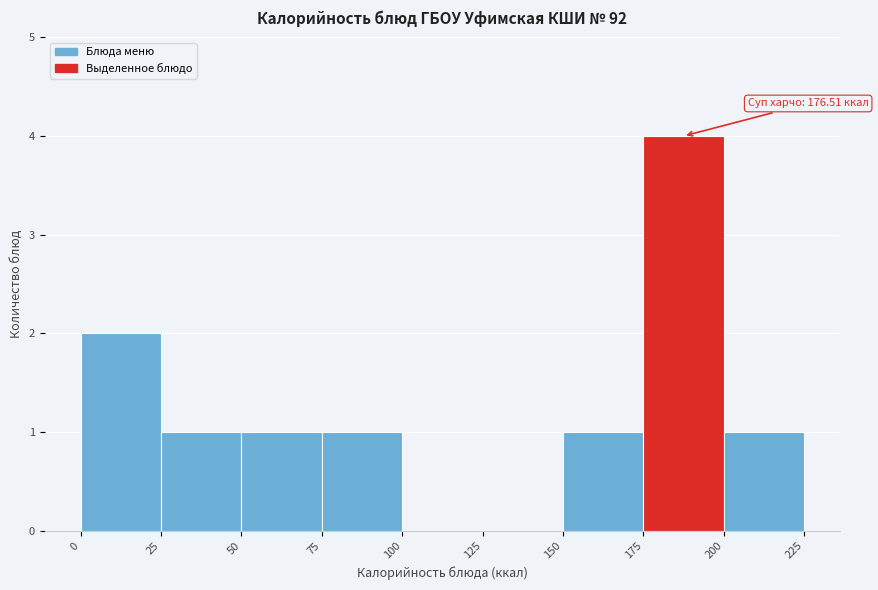

Over which range of the x-axis is the bar tallest?

175 to 200